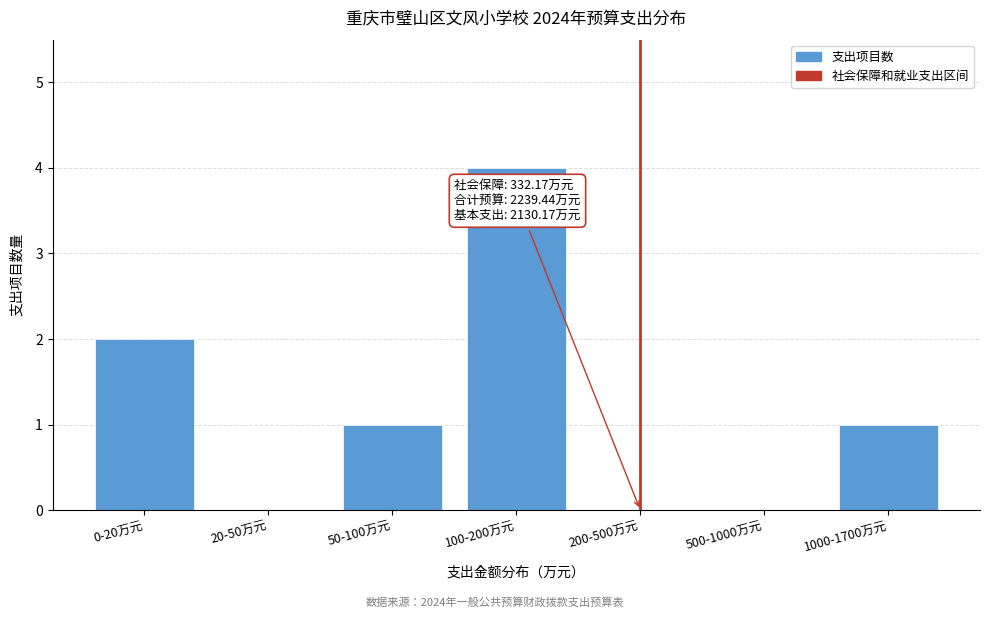

Reading left to right, extract all data points from this chart.

0-20万元=2	20-50万元=0	50-100万元=1	100-200万元=4	200-500万元=0	500-1000万元=0	1000-1700万元=1